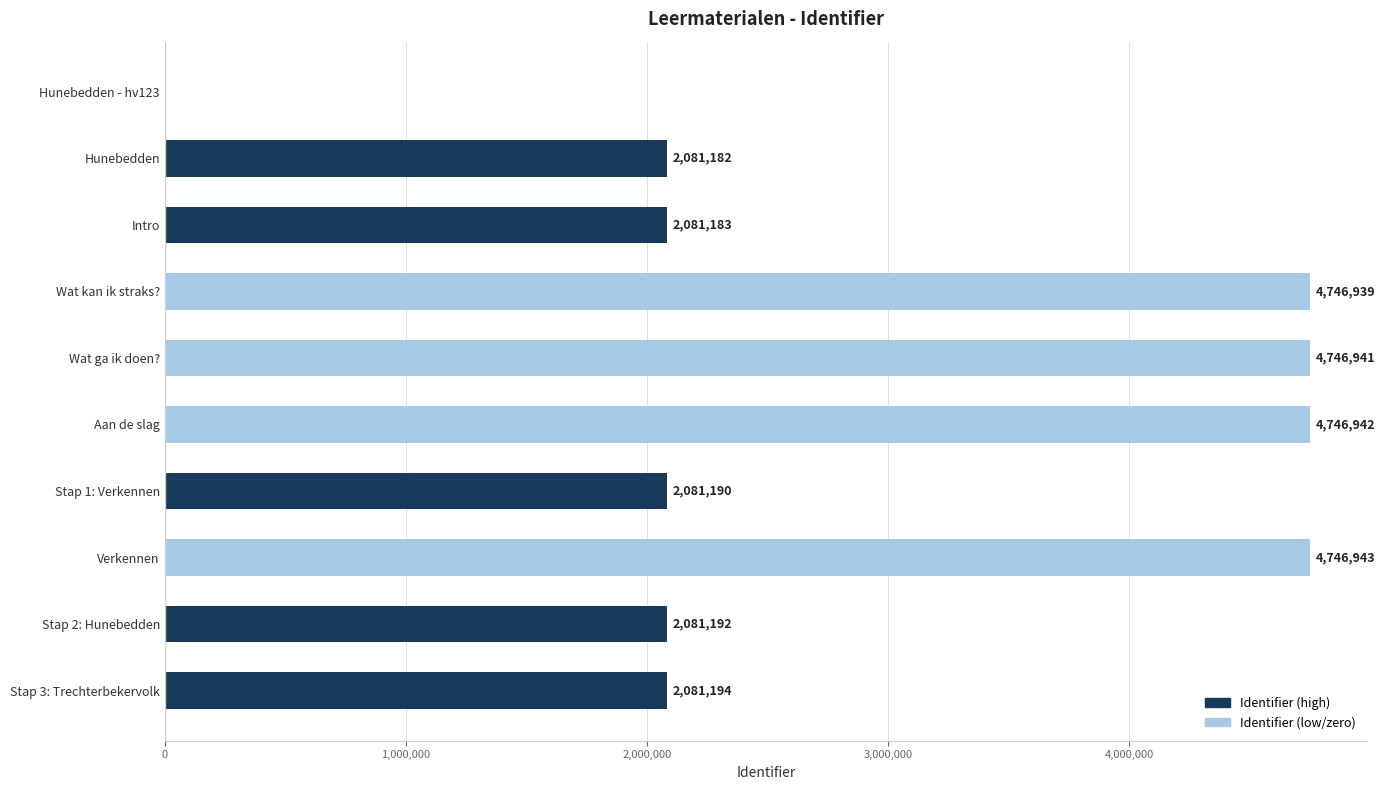

What is the sum of all values?

29393706